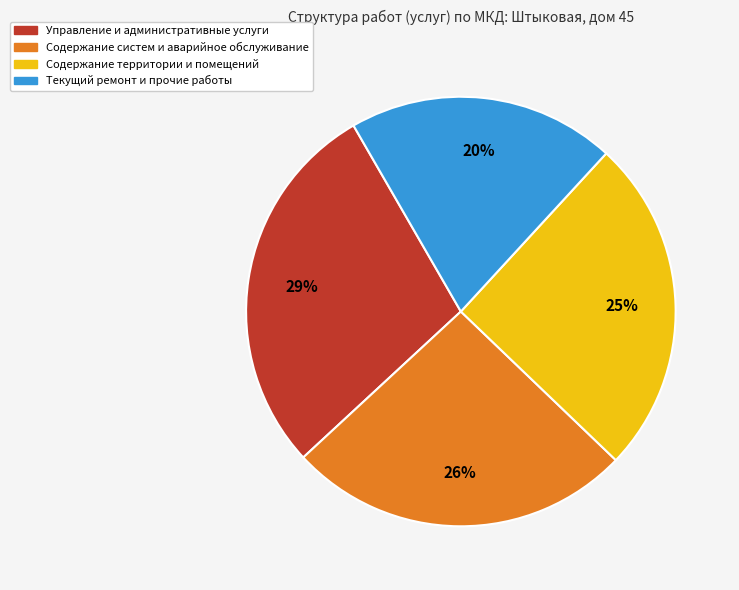

Is there any slice that represents more than half of the pie?

No